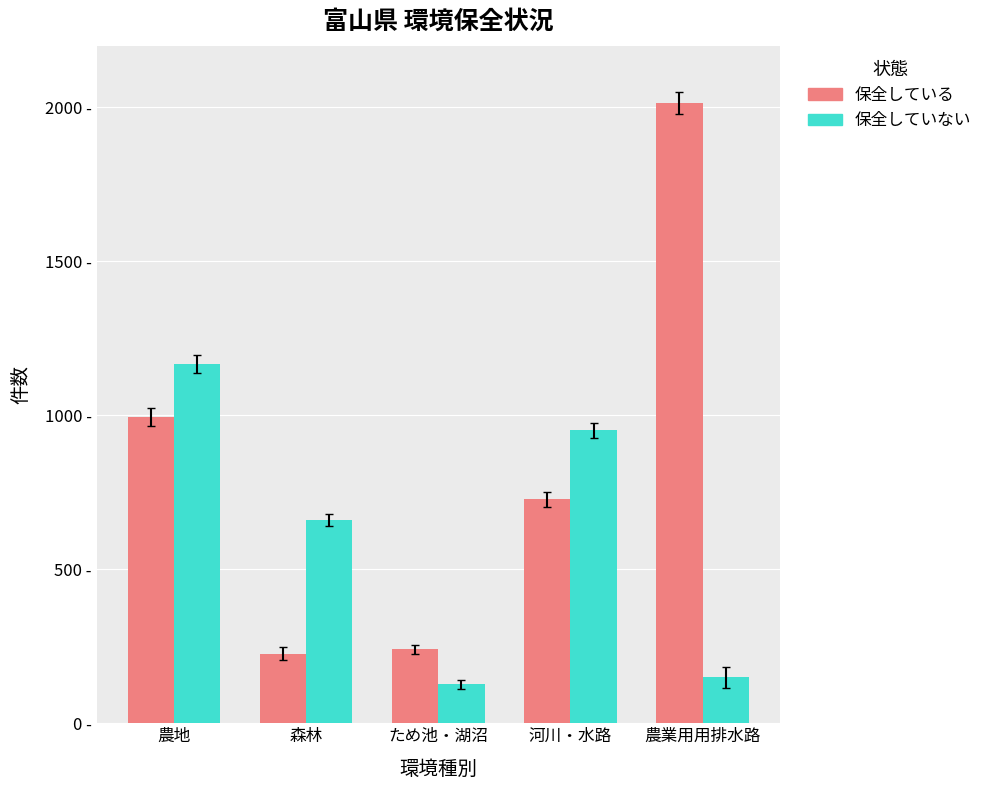

True or false: 保全している has a value of 1077 at 河川・水路.

False